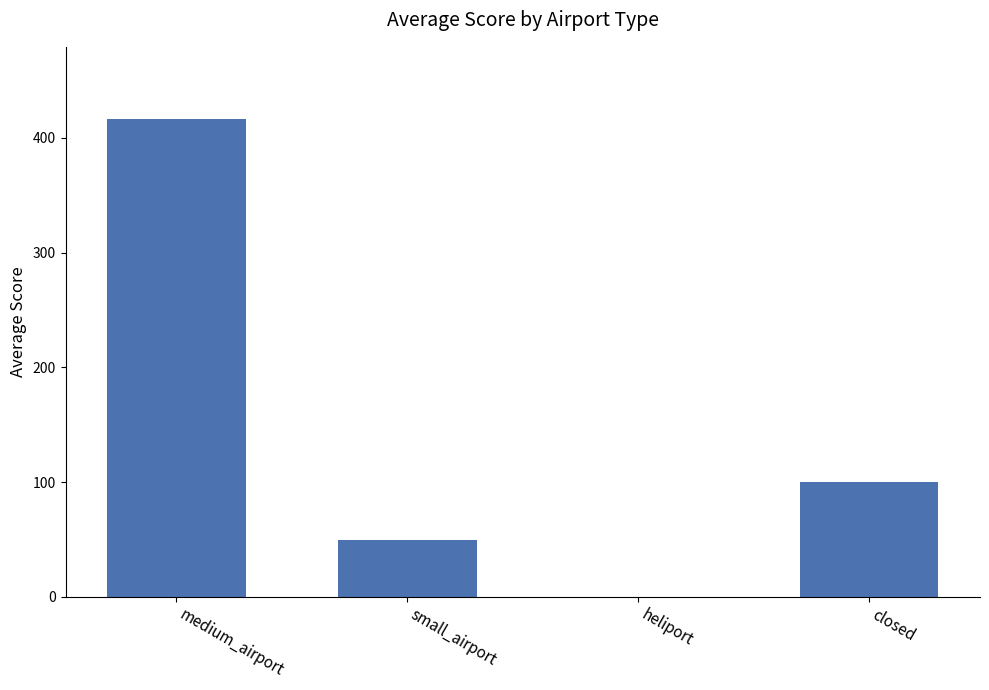

How many distinct data groups are displayed?

1